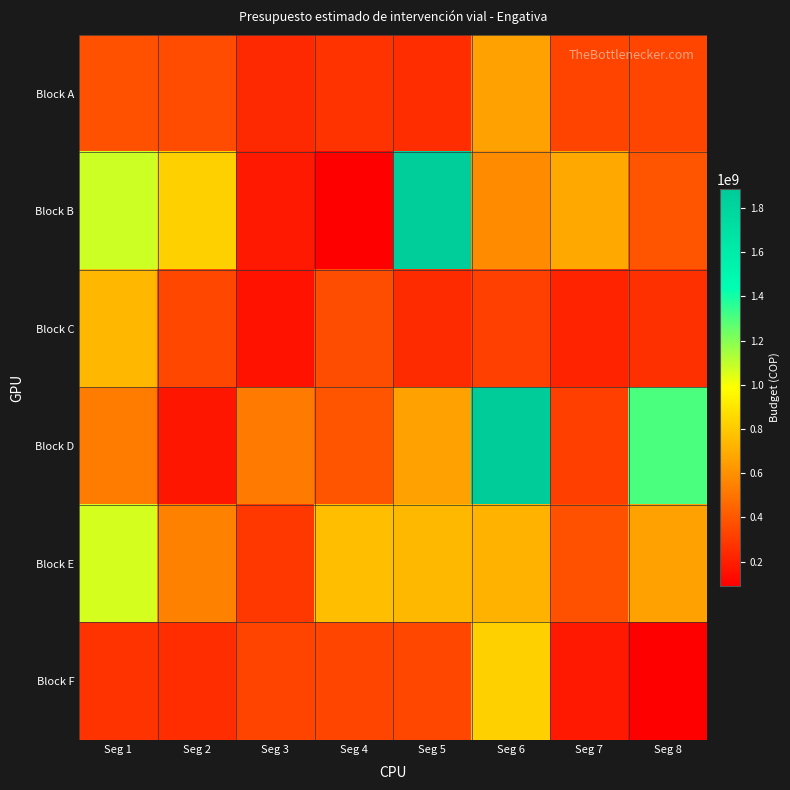

At how many categories does at least one series exceed 974980768?

4